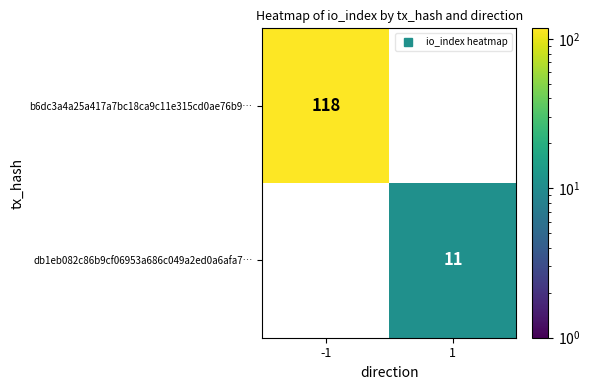

List the labels in order of db1eb082c86b9cf06953a686c049a2ed0a6afa7… value, smallest first.

-1, 1